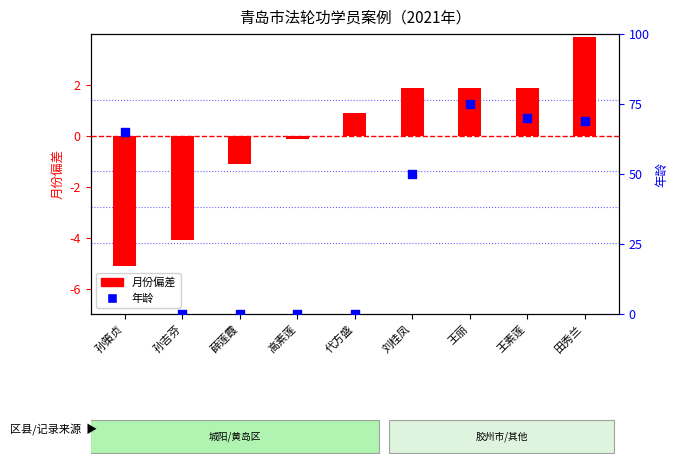

At which category is the sum across all series the highest?

王丽